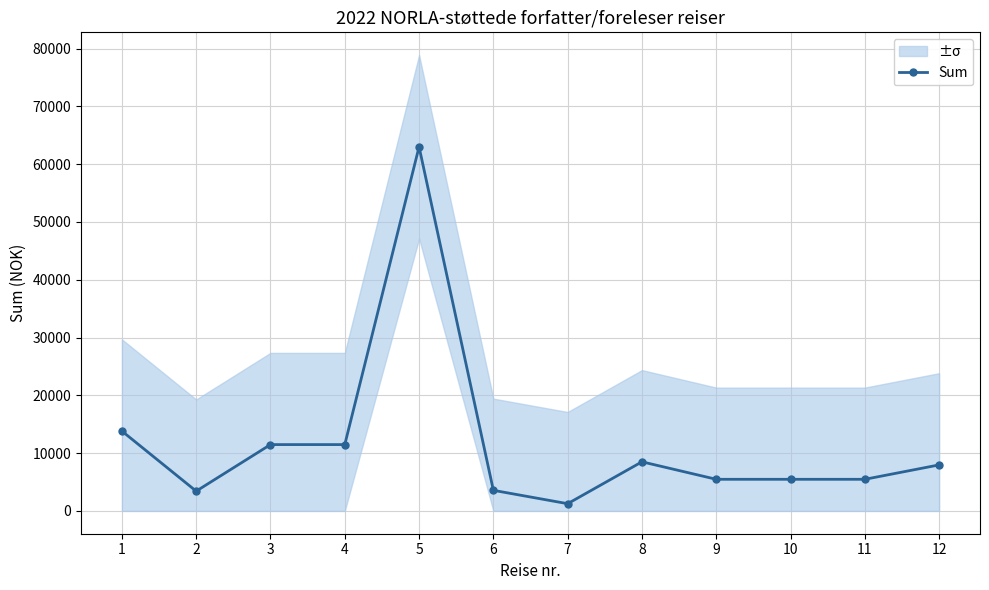

Where is the first local maximum?

5